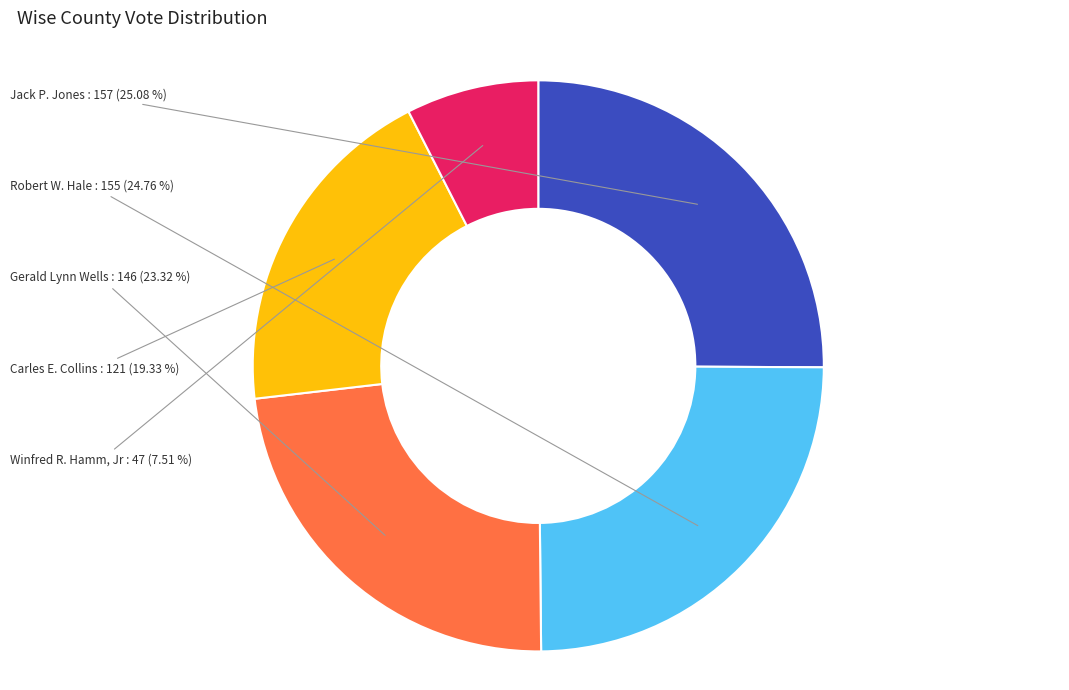

Count the number of slices in the pie.

5